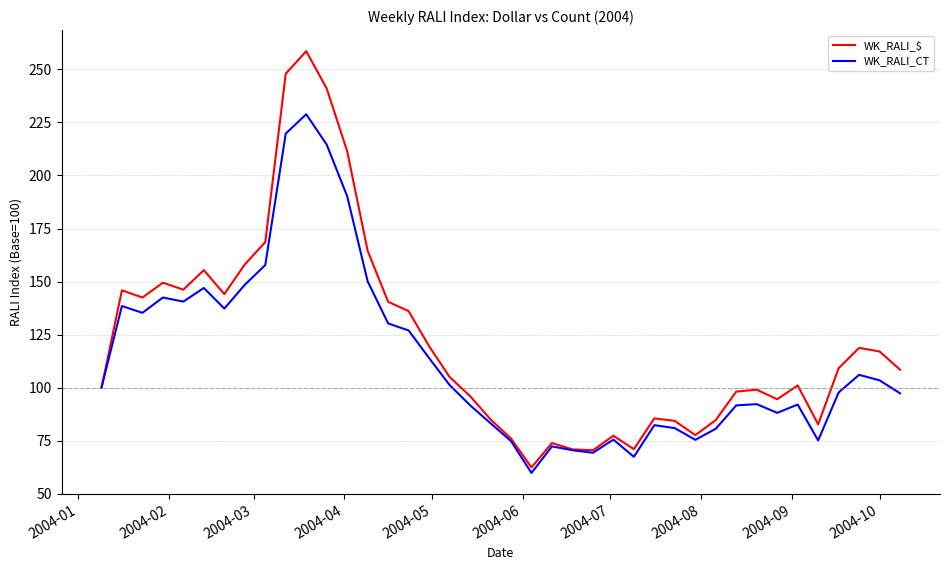

True or false: WK_RALI_CT has more than 2 points higher than both neighbors.

True